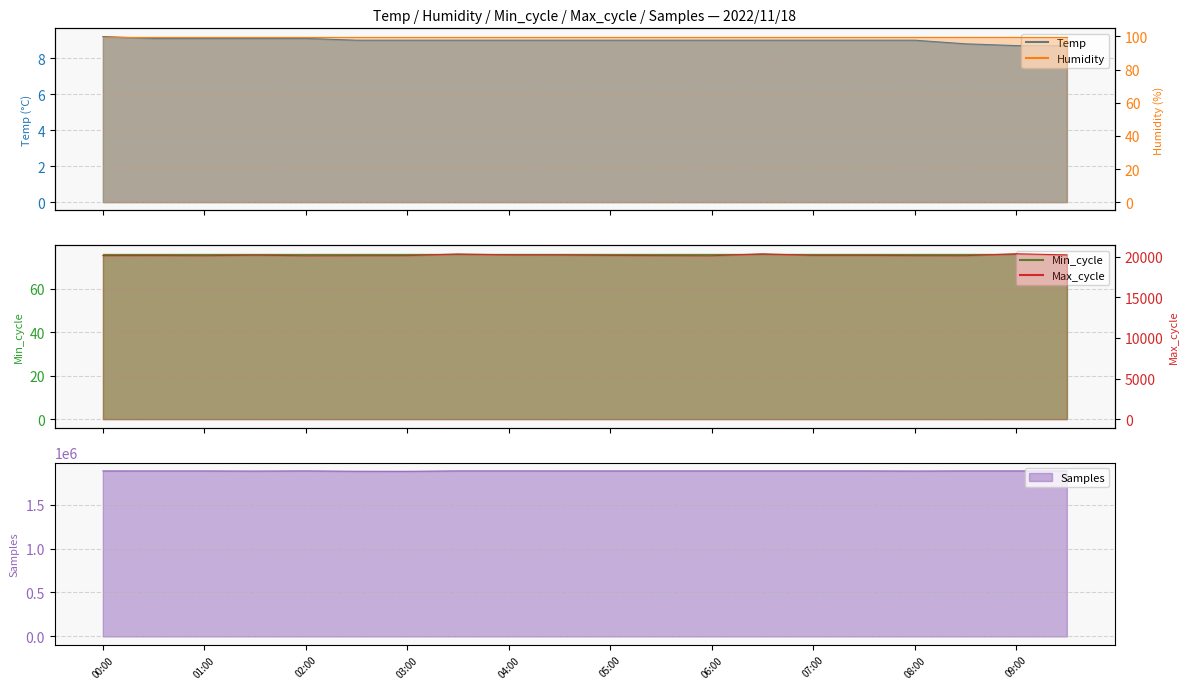

The value of Samples at 07:00 is 2542664.4. True or false?

False